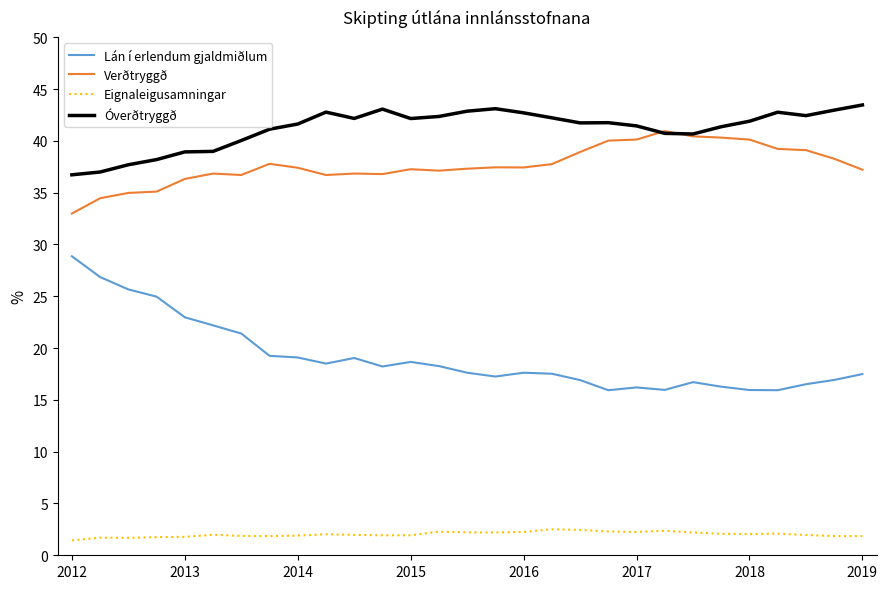

What are all the series names shown in the legend?

Lán í erlendum gjaldmiðlum, Verðtryggð, Eignaleigusamningar, Óverðtryggð